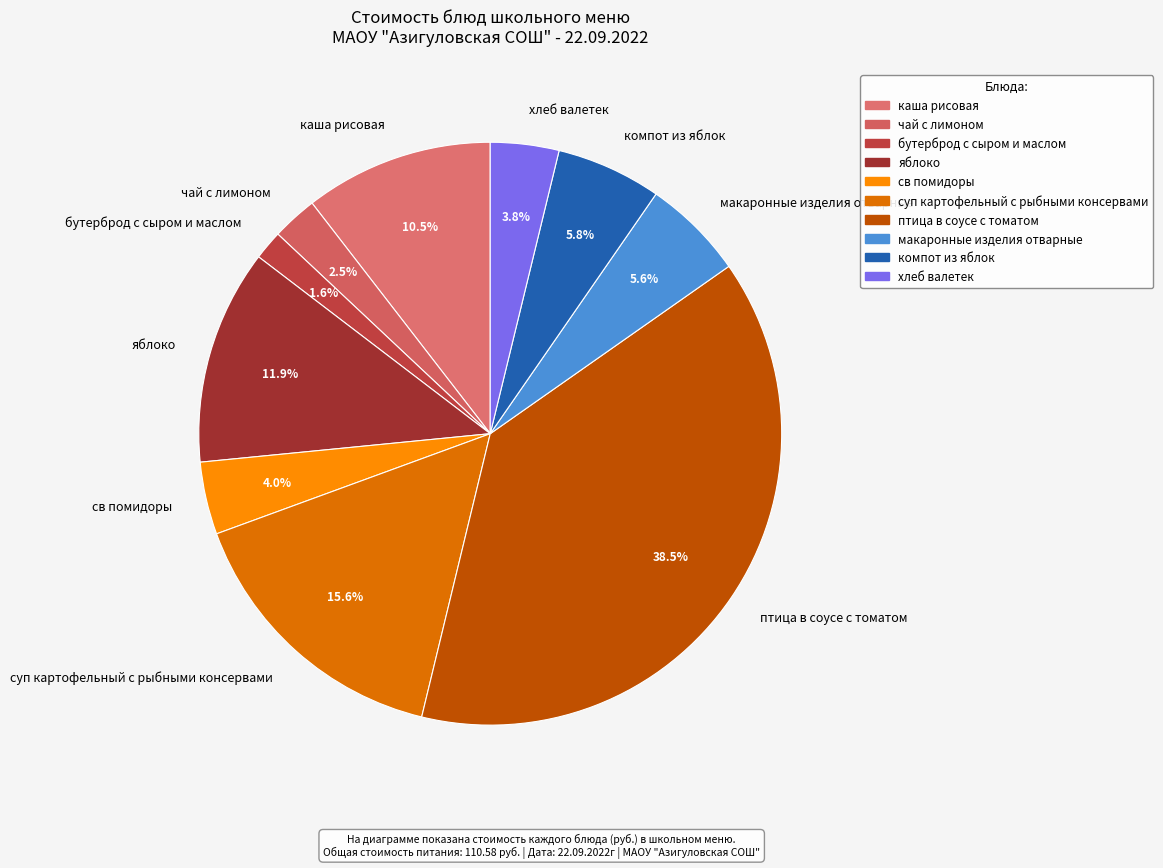

Which category has the smallest portion of the pie?

бутерброд с сыром и маслом